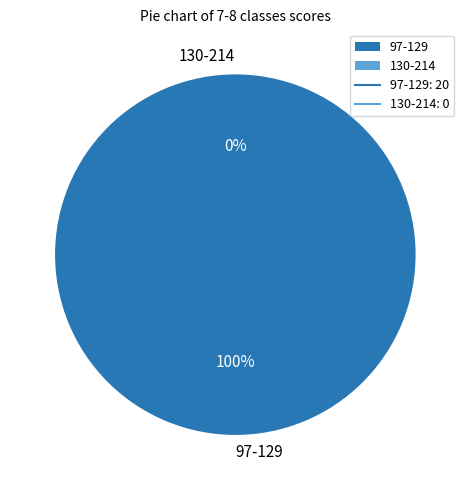

To the nearest percent, what percentage of the pie is 97-129?

100%